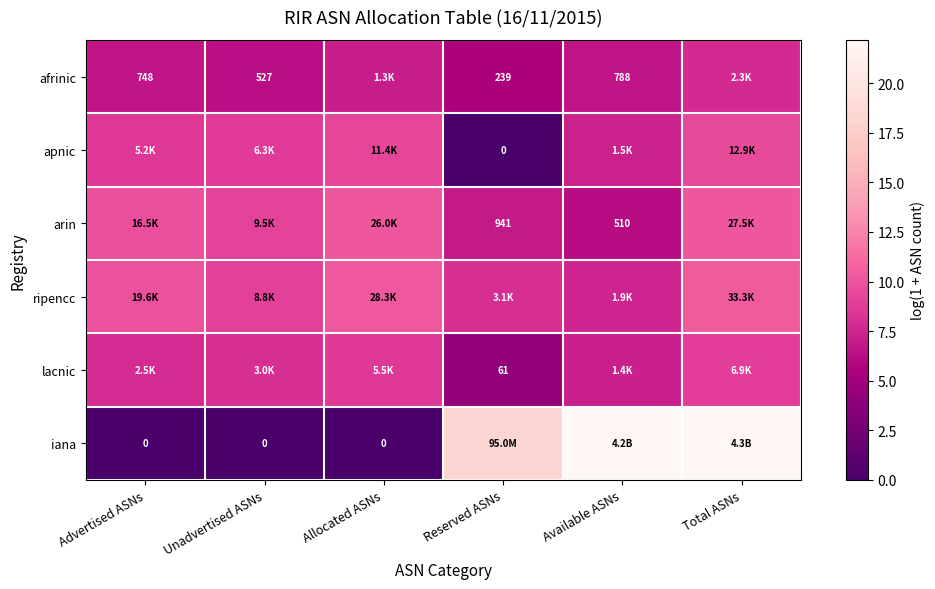

What value does the arin series have at Allocated ASNs?

10.2